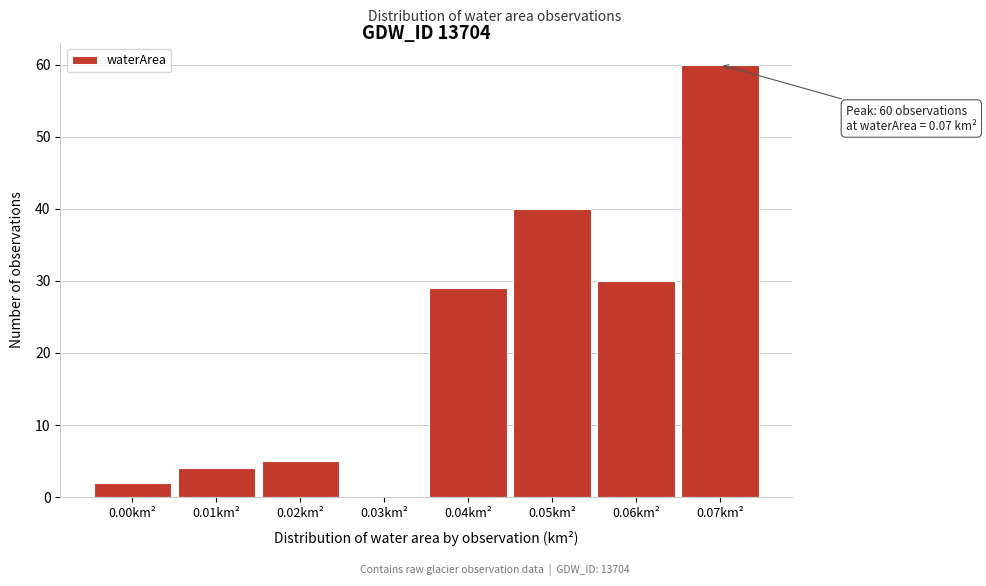

Reading right to left, list all the values displayed in this chart.

0.07km²=60	0.06km²=30	0.05km²=40	0.04km²=29	0.03km²=0	0.02km²=5	0.01km²=4	0.00km²=2